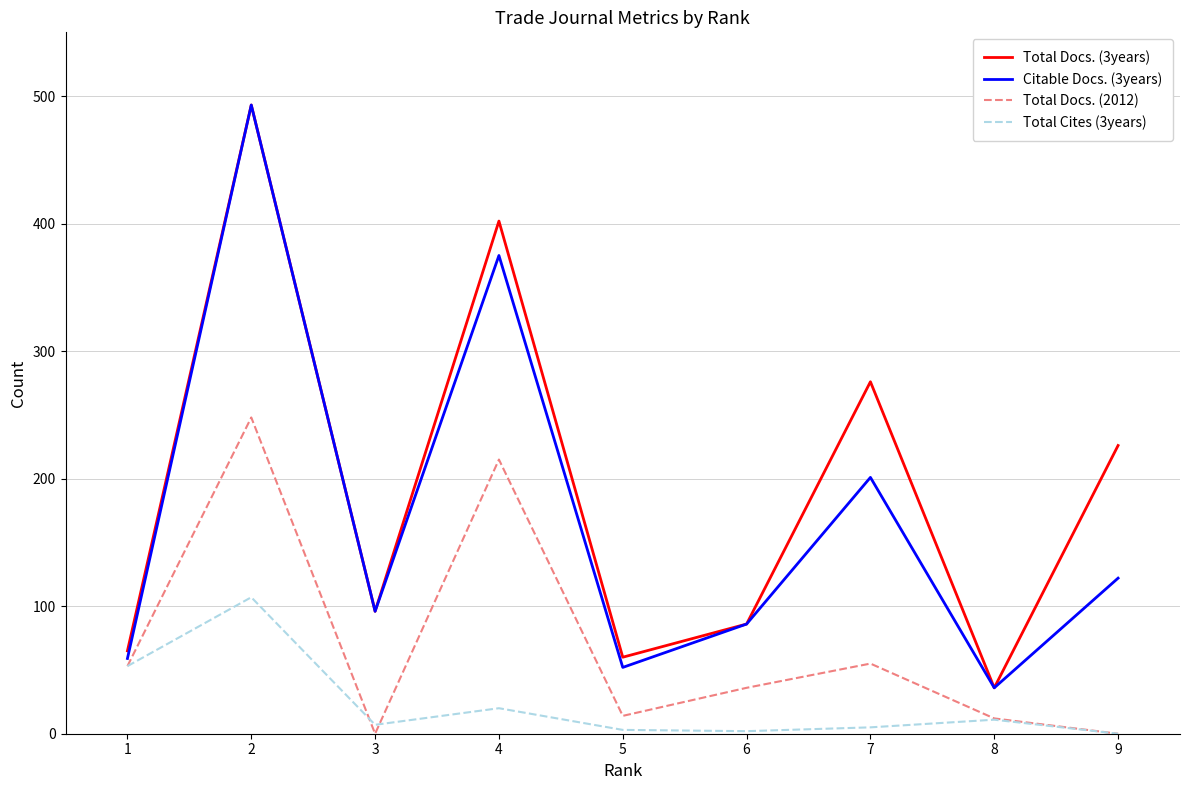

How many lines are shown in the chart?

4